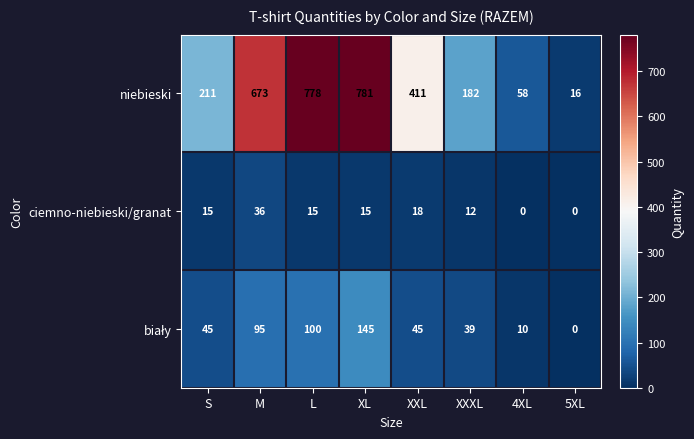

What is the total value across all series at 5XL?

16